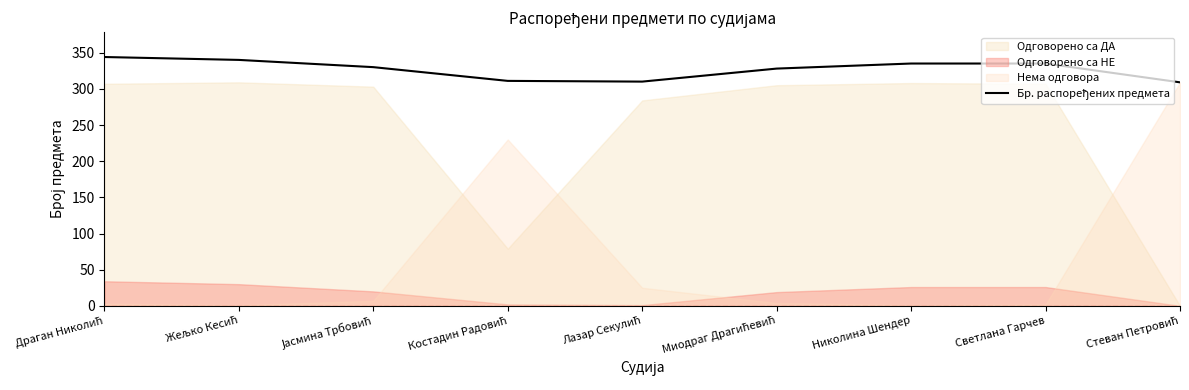

List the labels in order of value, smallest first.

Стеван Петровић, Лазар Секулић, Костадин Радовић, Миодраг Драгићевић, Јасмина Трбовић, Николина Шендер, Светлана Гарчев, Жељко Кесић, Драган Николић